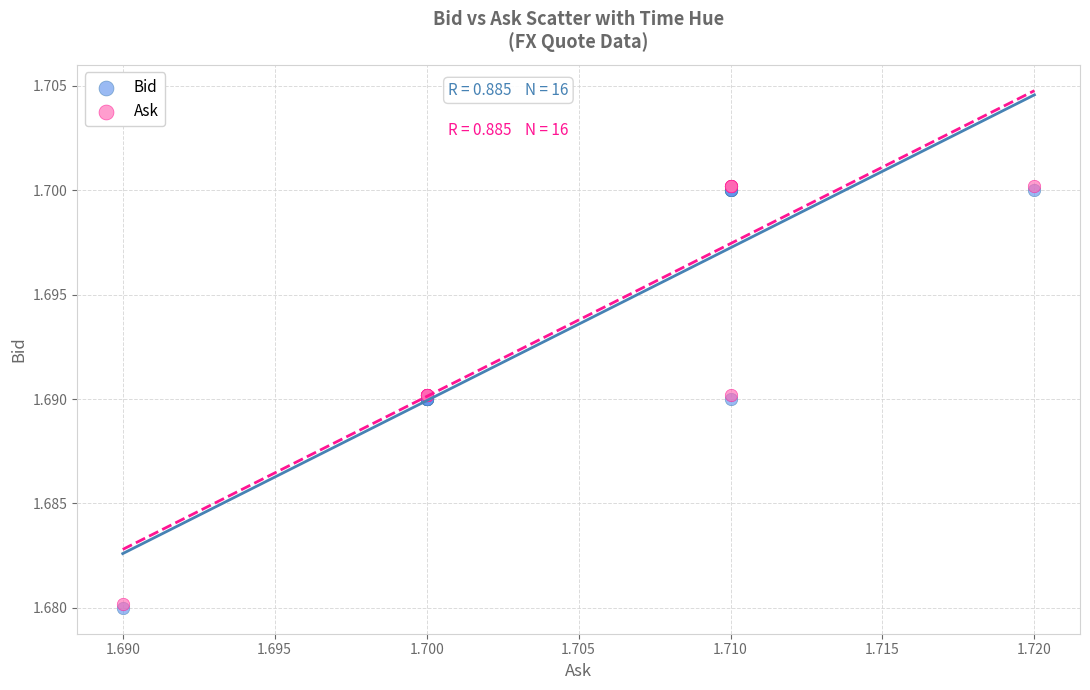

What are all the series names shown in the legend?

Bid, Ask